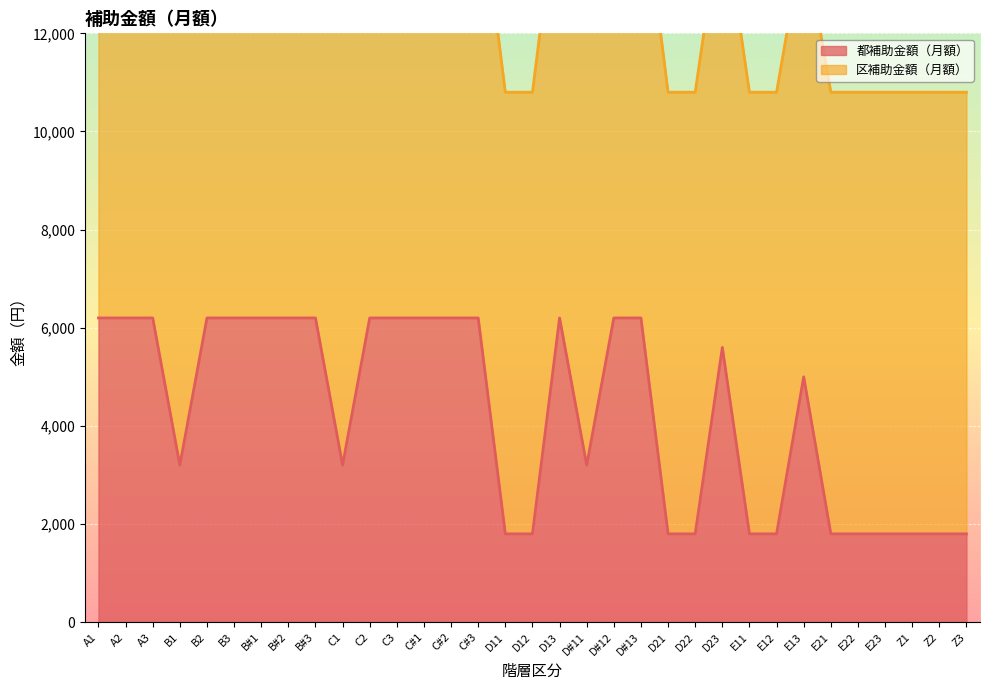

Where is the data nearest to the value 4000?

B1